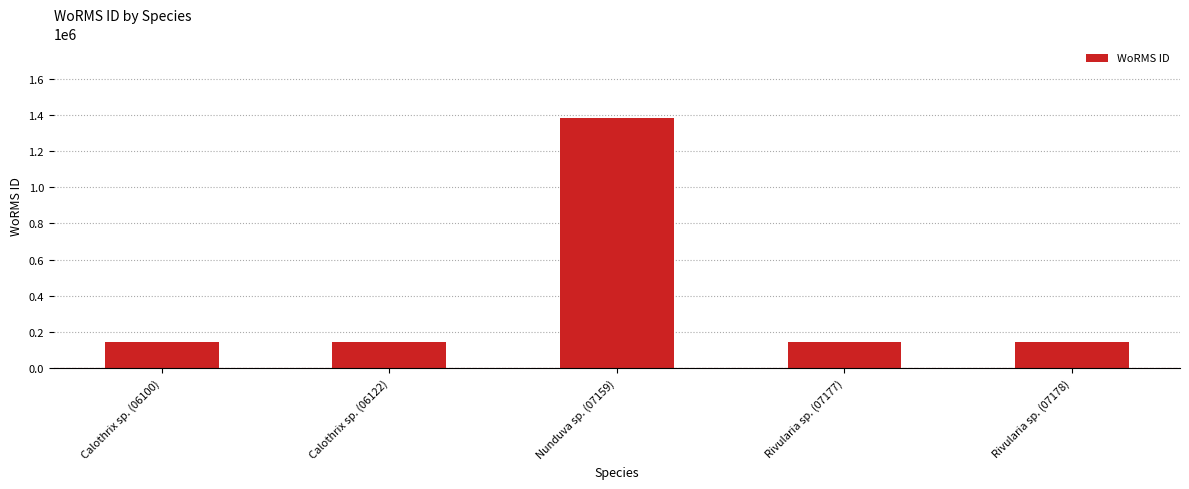

What is the greatest value displayed?

1380276